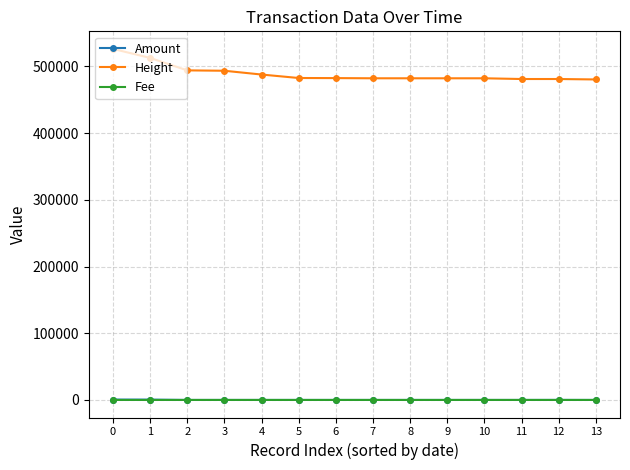

What is the greatest value displayed?

526146.0